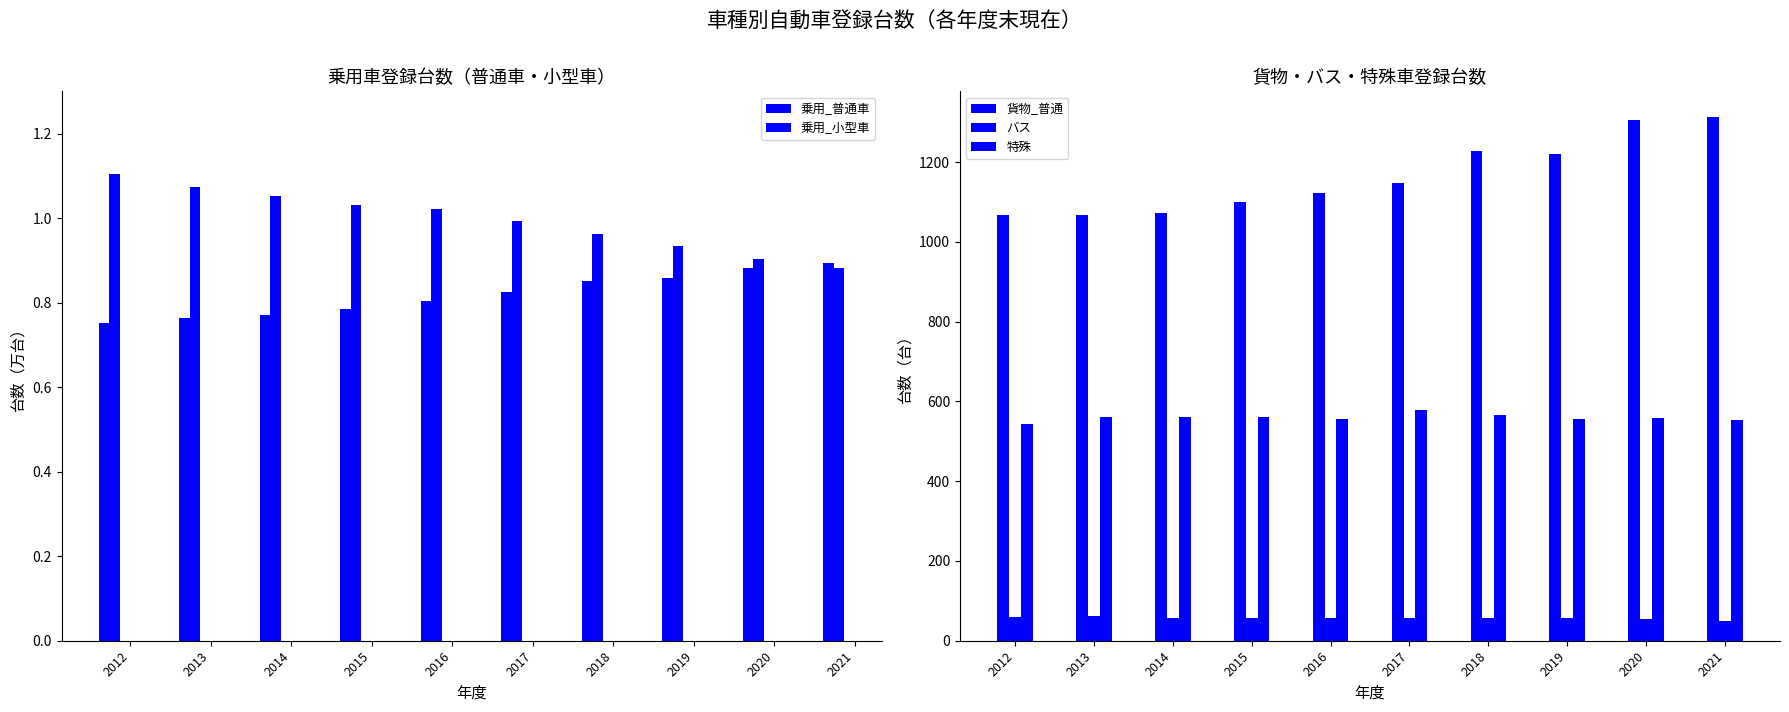

What is the difference between the highest and lowest values at 2021?

1311.1